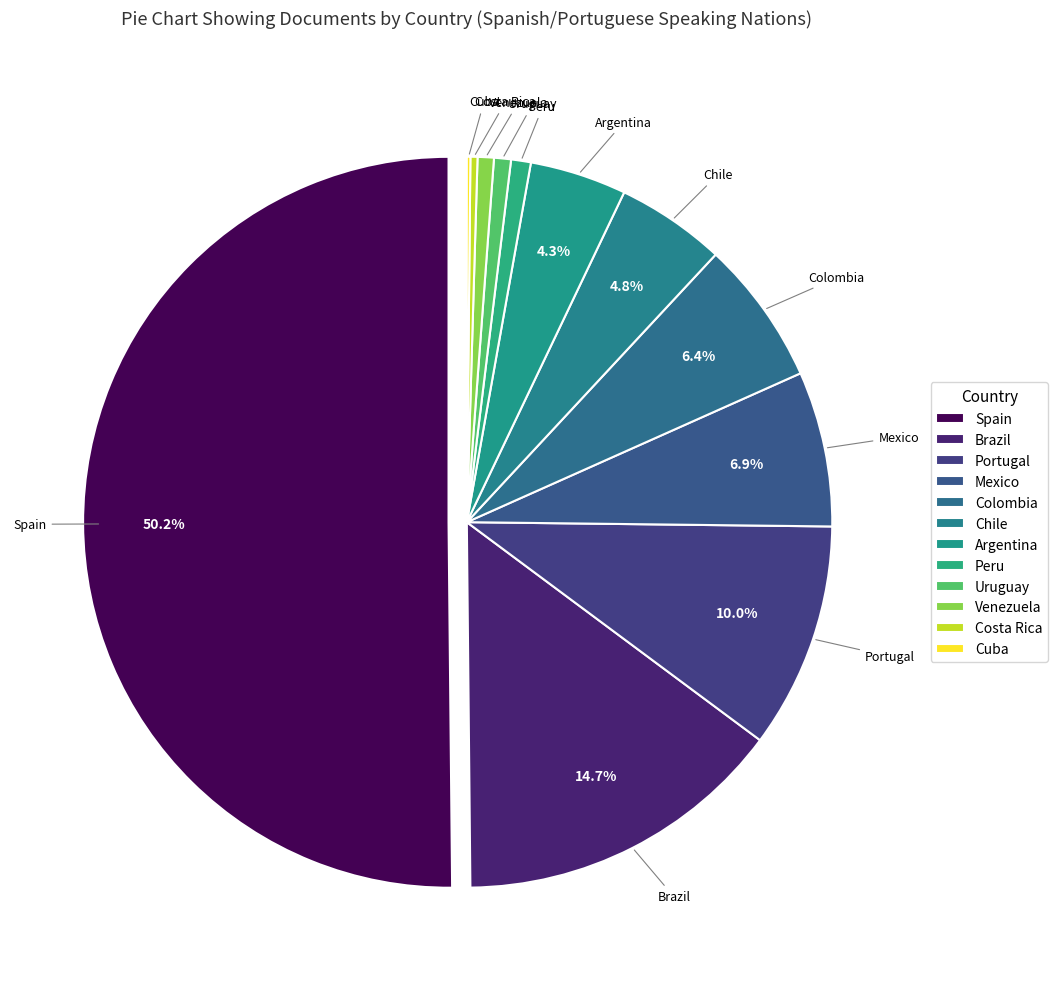

Which category has the smallest portion of the pie?

Cuba